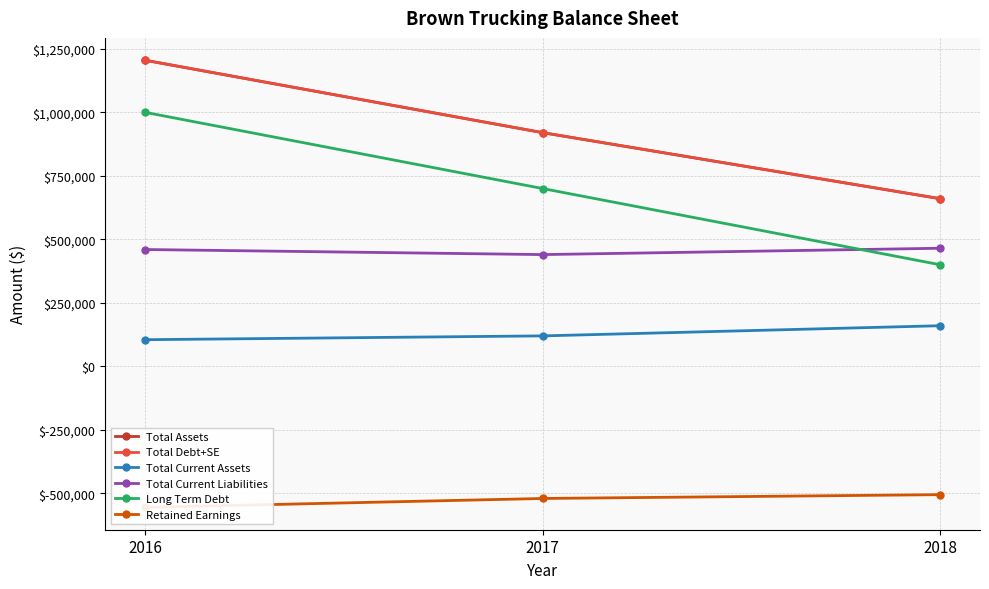

Which series has the largest total across all categories?

Total Assets